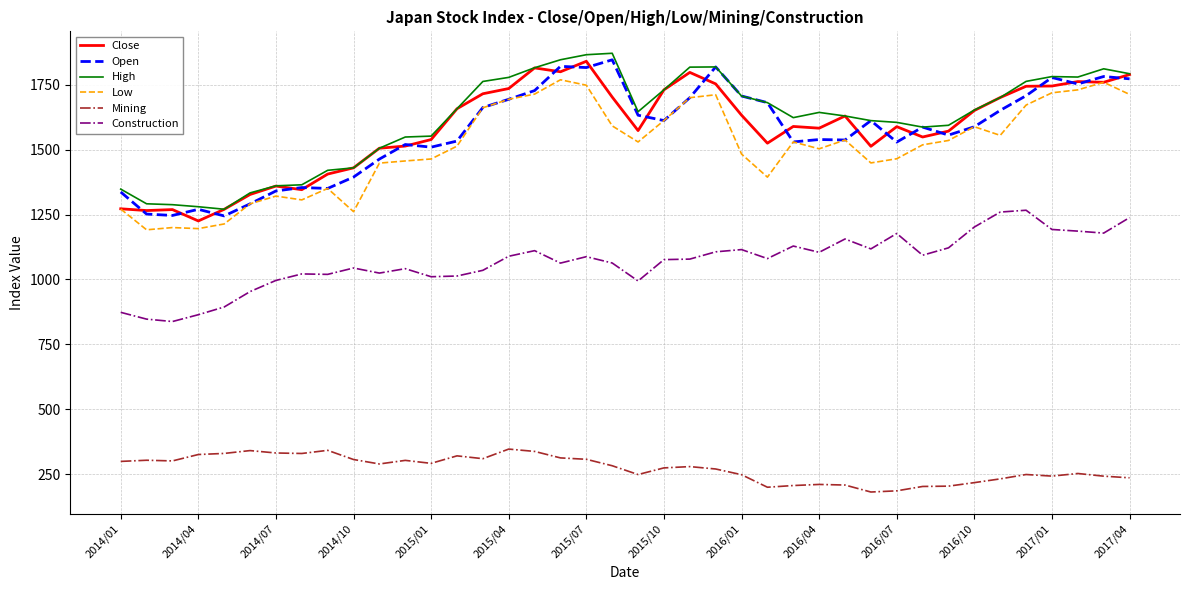

True or false: Construction and High cross at least once.

False